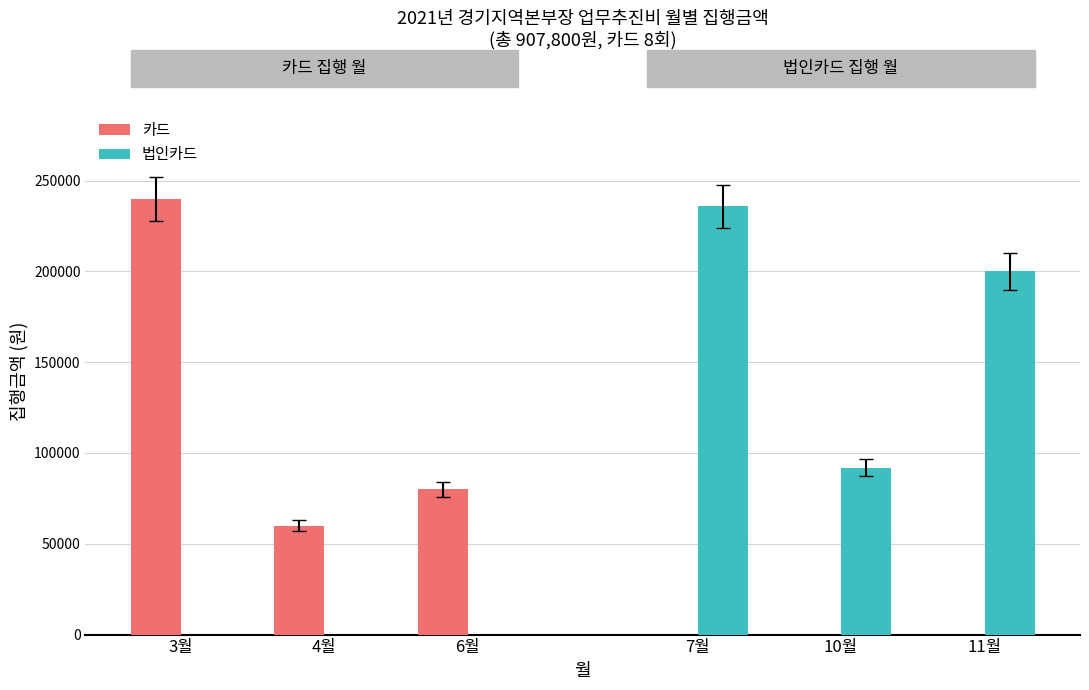

At which label is 카드 closest to 150000?

6월